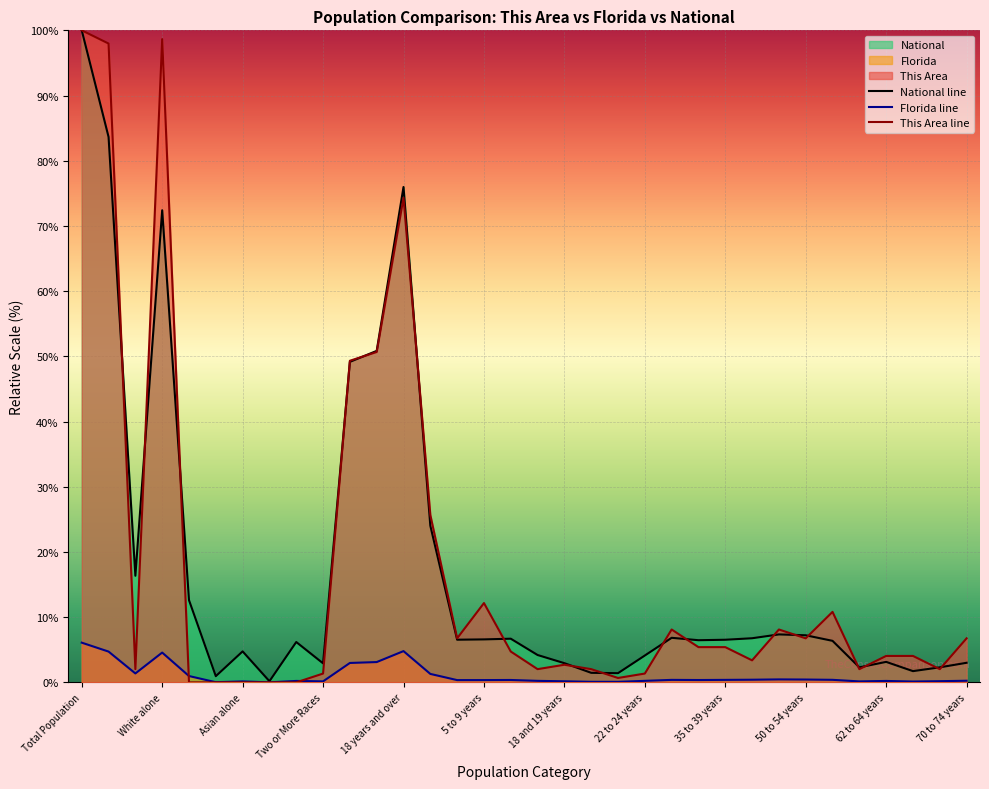

What is the label of the 17th point from the right?

15 to 17 years